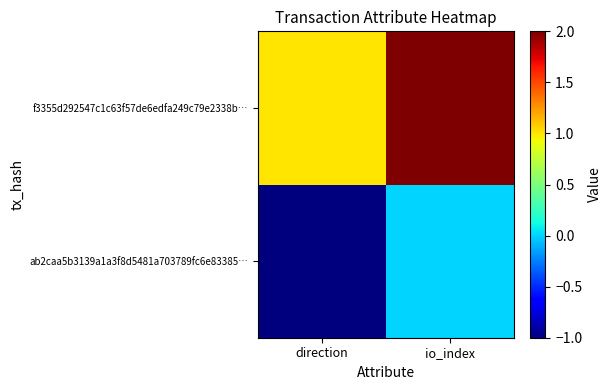

At which category is the sum across all series the highest?

io_index